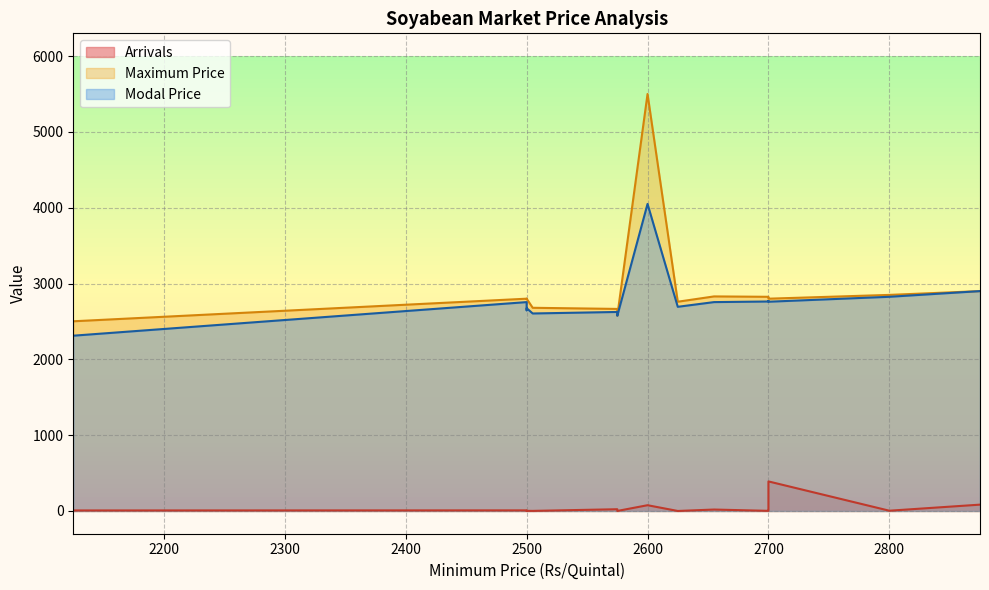

Reading right to left, what are all the values shown in this chart?

Arrivals: 2700=390.0	2700=15.0	2125=7.0	2600=76.0	2575=23.0	2500=0.7	2625=0.2	2800=3.5	2500=8.0	2575=0.4	2500=2.0	2655=19.0	2505=1.2	2875=83.6	2700=1.8
Maximum Price: 2700=2800.0	2700=2809.0	2125=2502.0	2600=5500.0	2575=2665.0	2500=2795.0	2625=2760.0	2800=2850.0	2500=2800.0	2575=2575.0	2500=2800.0	2655=2830.0	2505=2680.0	2875=2900.0	2700=2825.0
Modal Price: 2700=2760.0	2700=2769.0	2125=2312.0	2600=4050.0	2575=2625.0	2500=2647.0	2625=2693.0	2800=2825.0	2500=2755.0	2575=2575.0	2500=2675.0	2655=2755.0	2505=2605.0	2875=2900.0	2700=2763.0